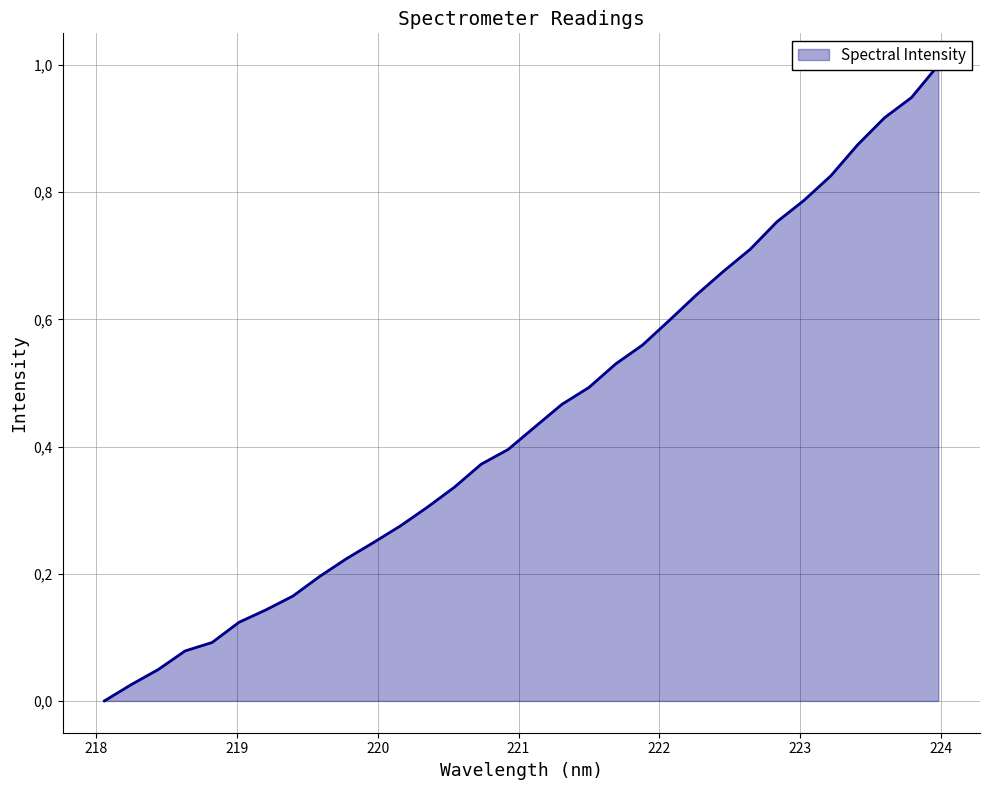

True or false: the data shows 0.1 at 218.442.

False